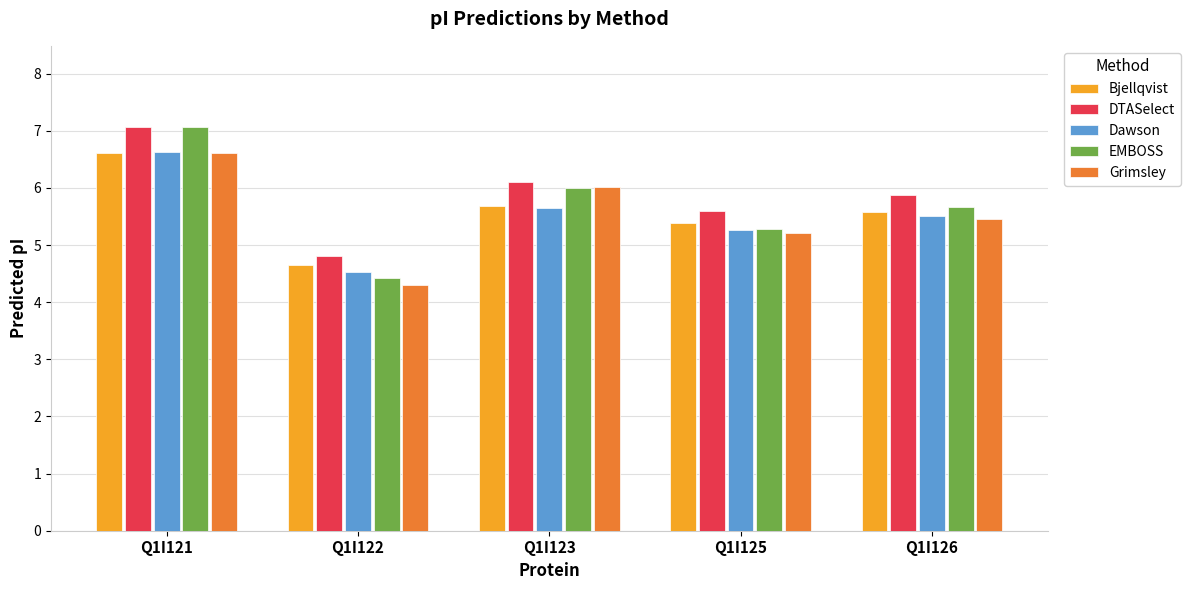

Reading left to right, what are all the values shown in this chart?

Bjellqvist: 6.6	4.7	5.7	5.4	5.6
DTASelect: 7.1	4.8	6.1	5.6	5.9
Dawson: 6.6	4.5	5.7	5.3	5.5
EMBOSS: 7.1	4.4	6.0	5.3	5.7
Grimsley: 6.6	4.3	6.0	5.2	5.4